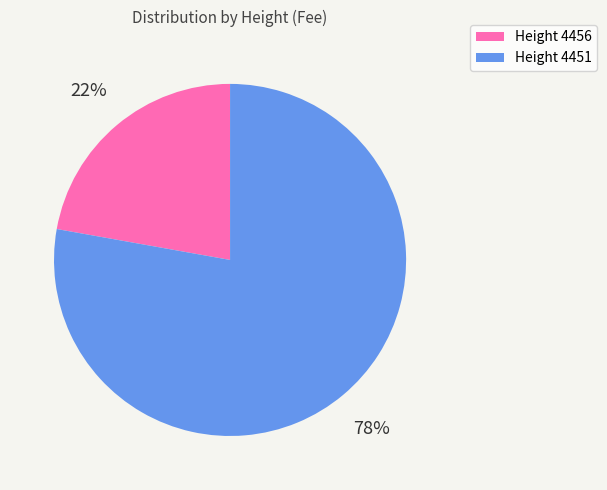

To the nearest percent, what portion does Height 4451 represent?

78%